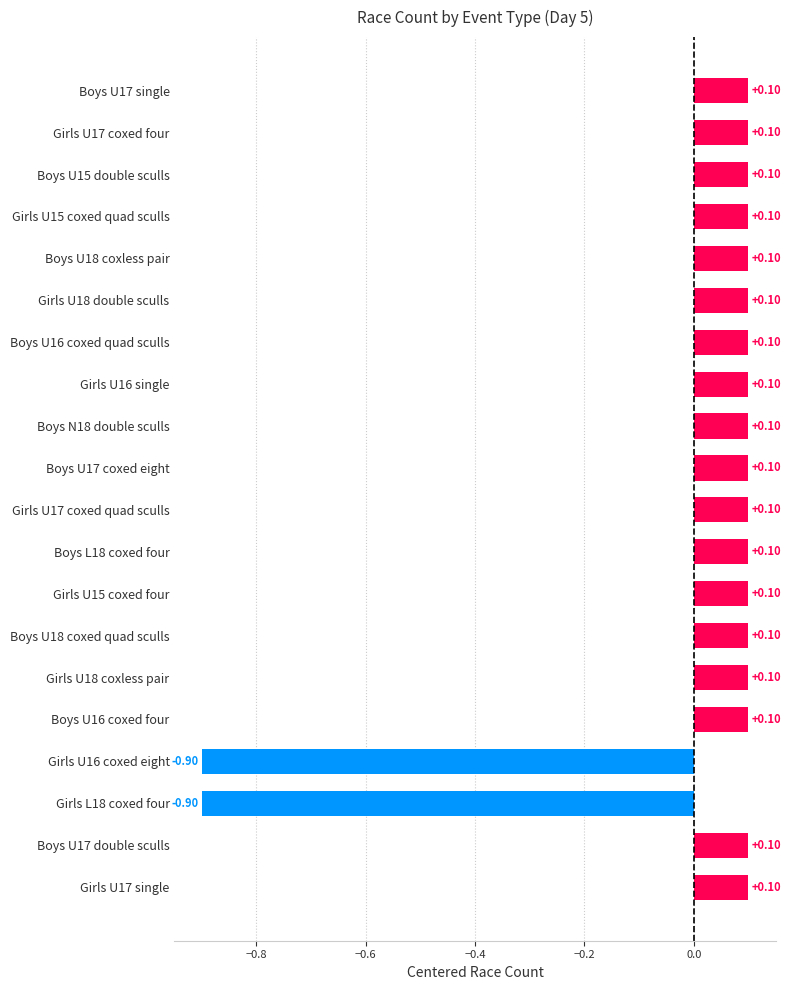

What is the sum of the values at Girls L18 coxed four and Boys U17 single?

-0.8